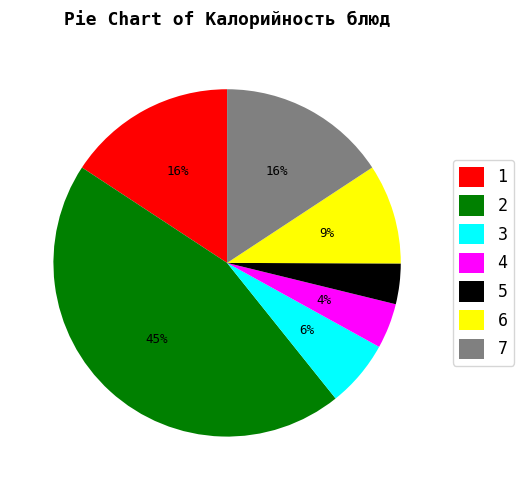

What is the largest slice in the pie chart?

2